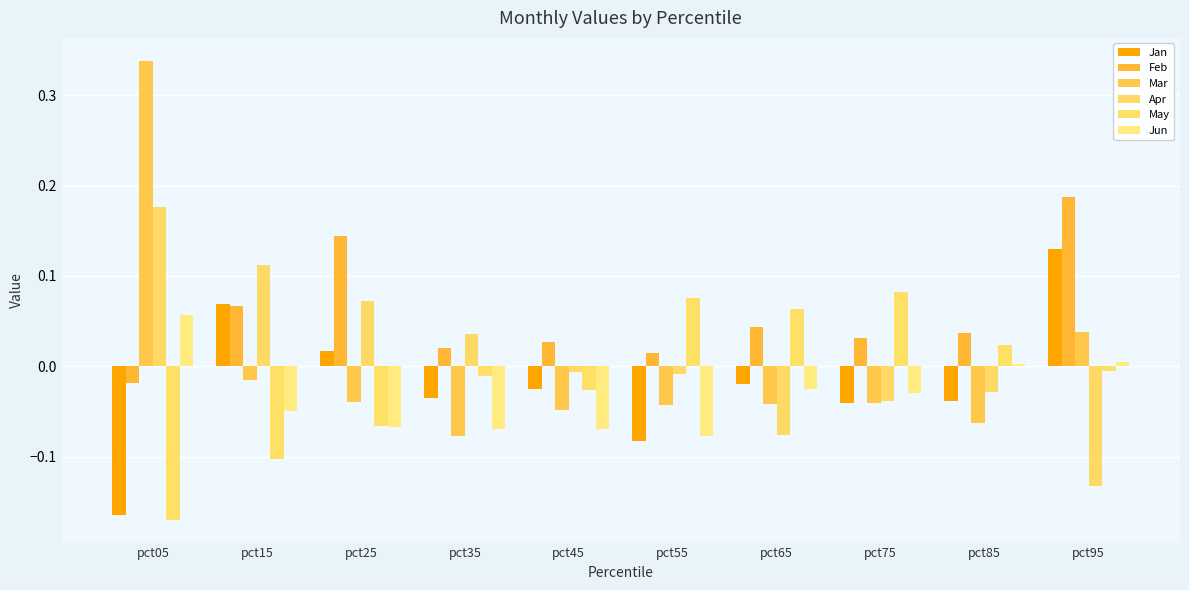

How many negative values does the Jun series have?

7